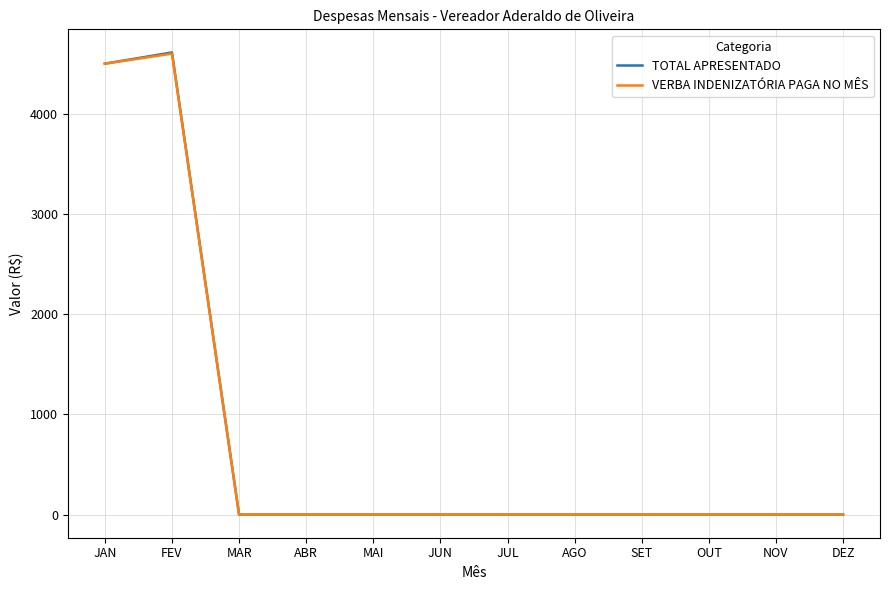

Which category has the highest value across all series?

FEV